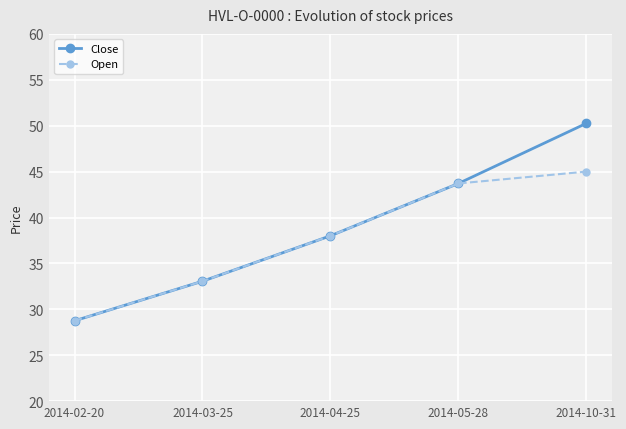

What is the value of the Close point at the 4th from the left?

43.7